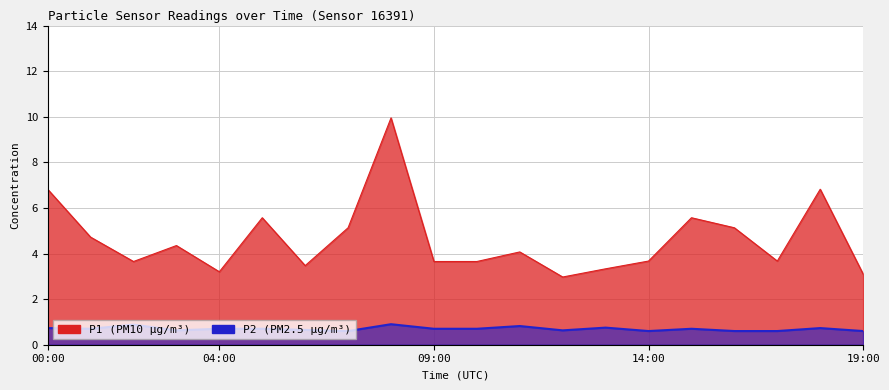

List the labels in order of P1 value, largest first.

08:00, 00:00, 18:00, 05:00, 15:00, 07:00, 16:00, 01:00, 03:00, 11:00, 14:00, 17:00, 02:00, 09:00, 10:00, 06:00, 13:00, 04:00, 19:00, 12:00